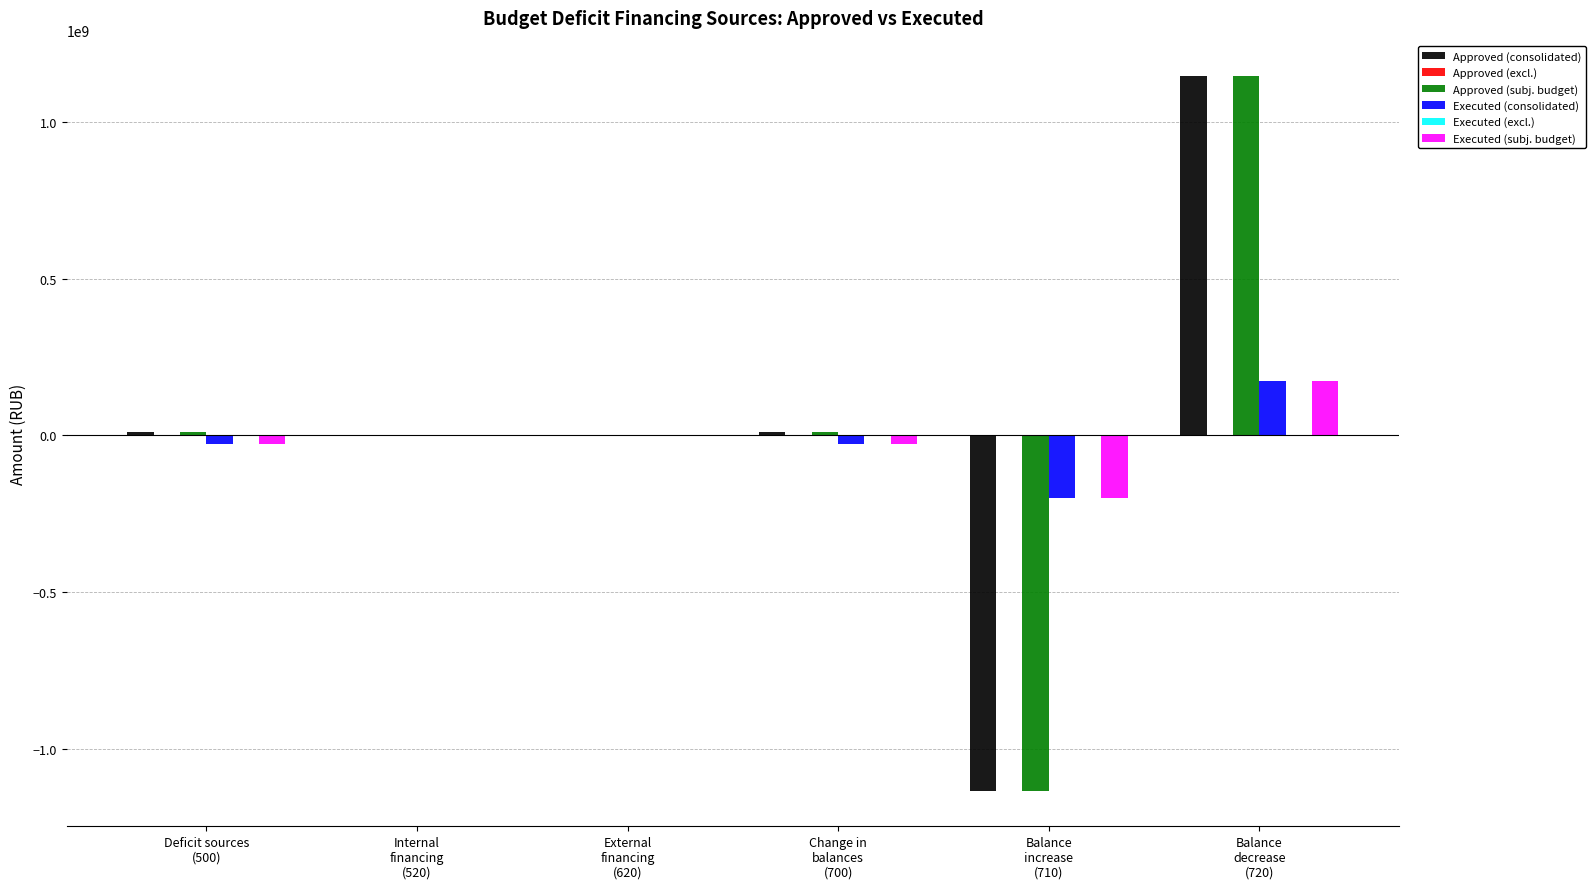

What is the sum of the Approved (subj. budget) values at Deficit sources
(500) and External
financing
(620)?

11058000.0